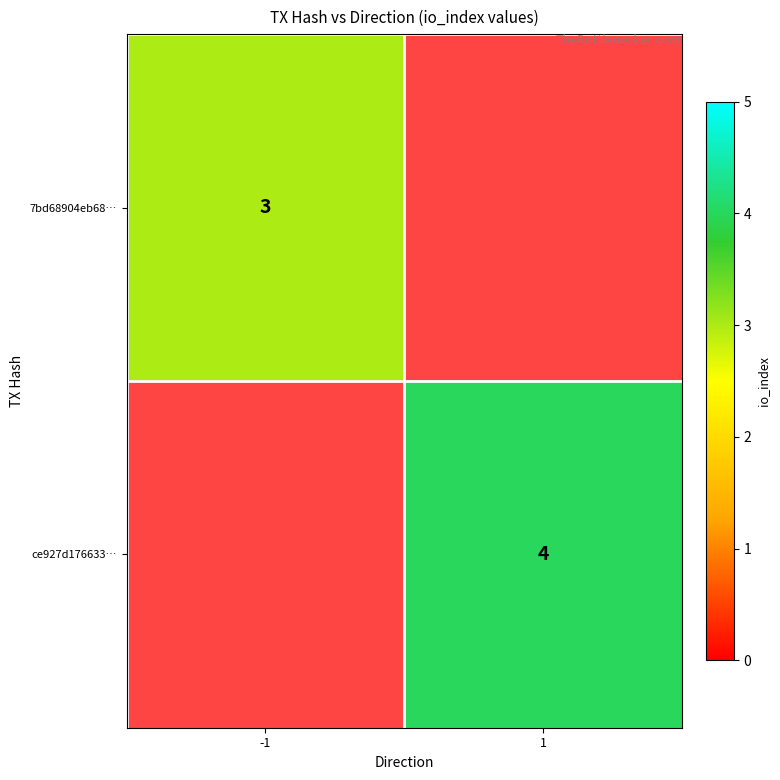

True or false: ce927d176633… has a value of 6.7 at 1.

False